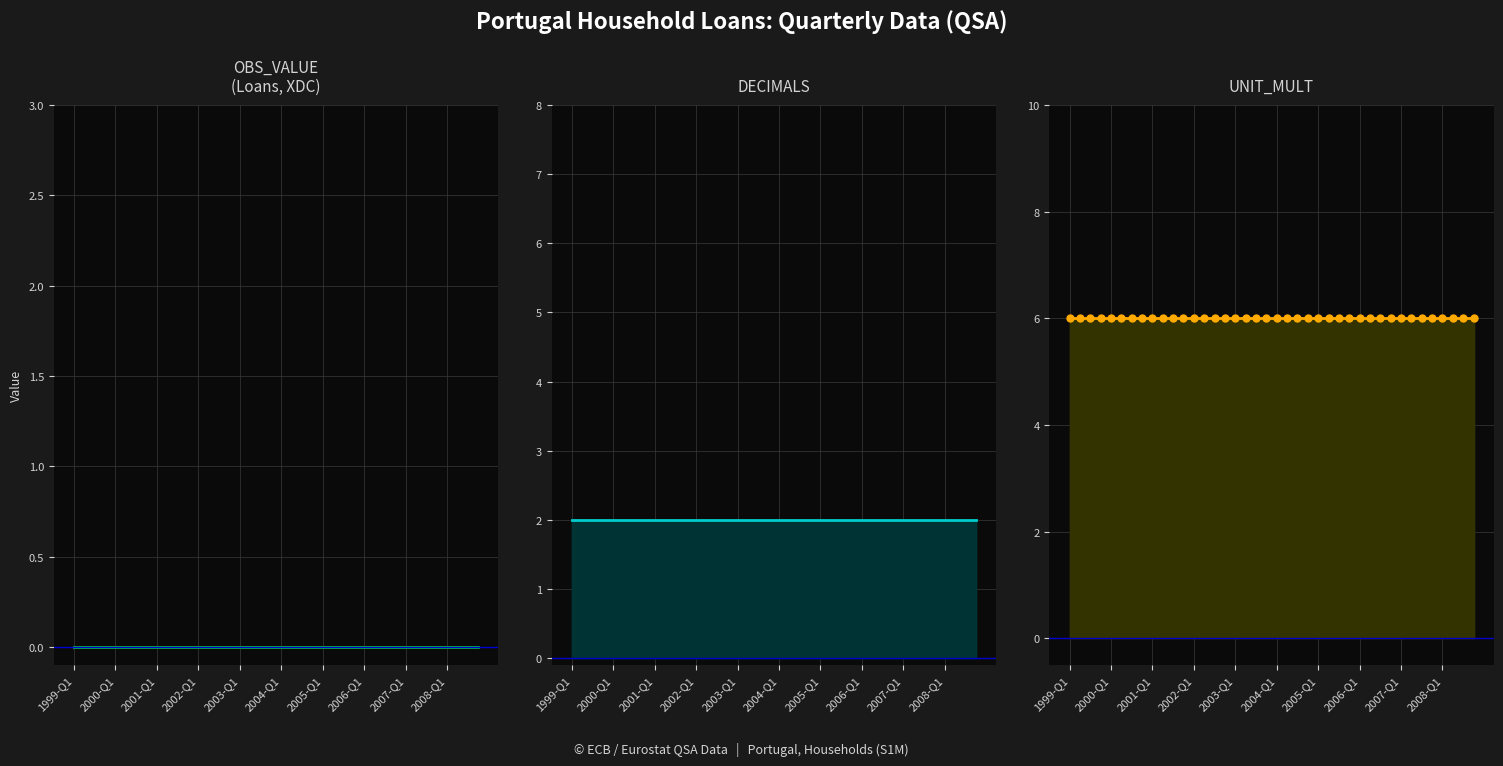

True or false: UNIT_MULT has more than 0 points higher than both neighbors.

False